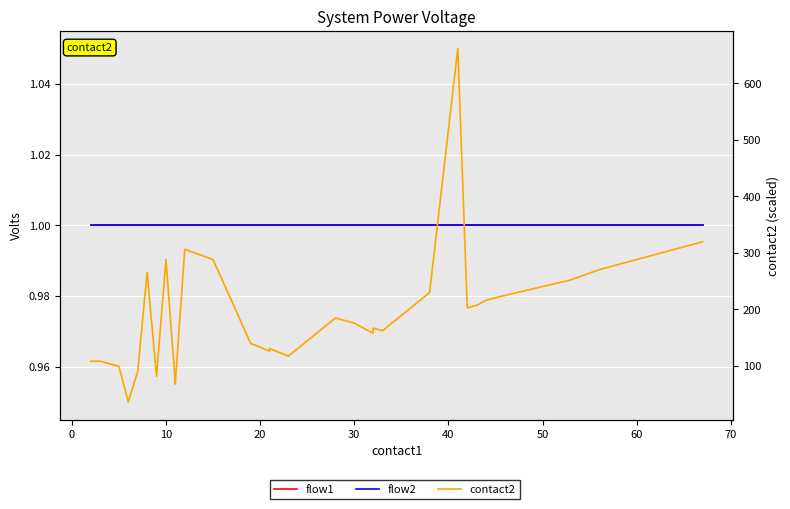

The value of contact2 at 80 is 46.2. True or false?

False